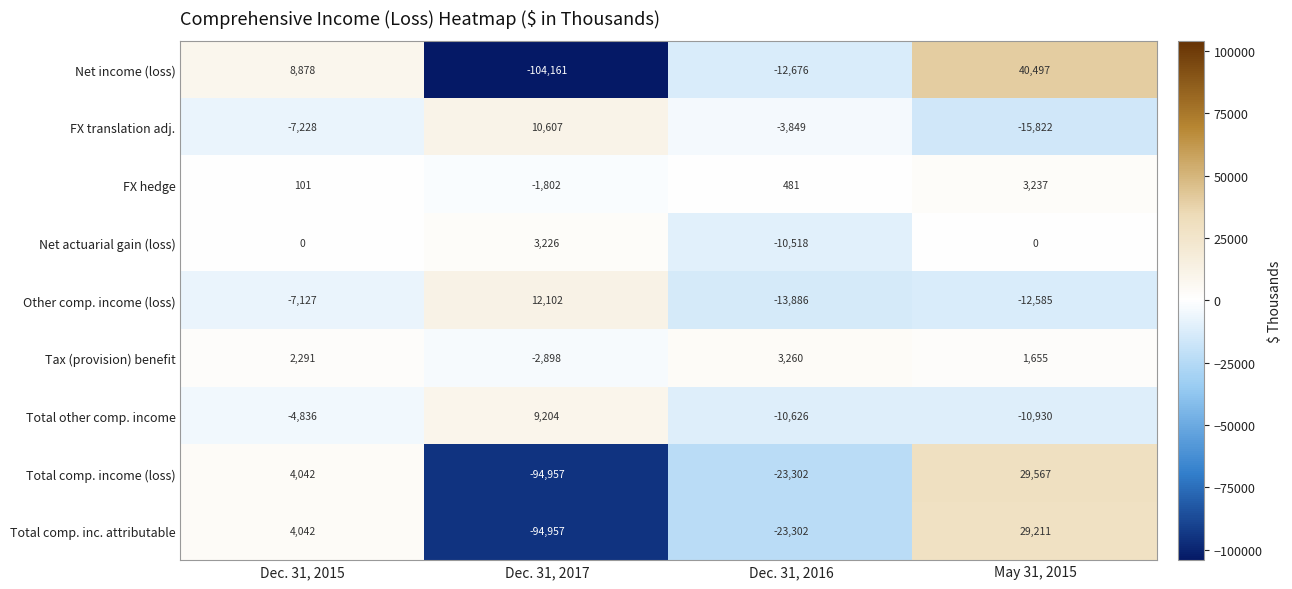

At which category does the chart reach its minimum across all series?

Dec. 31, 2017